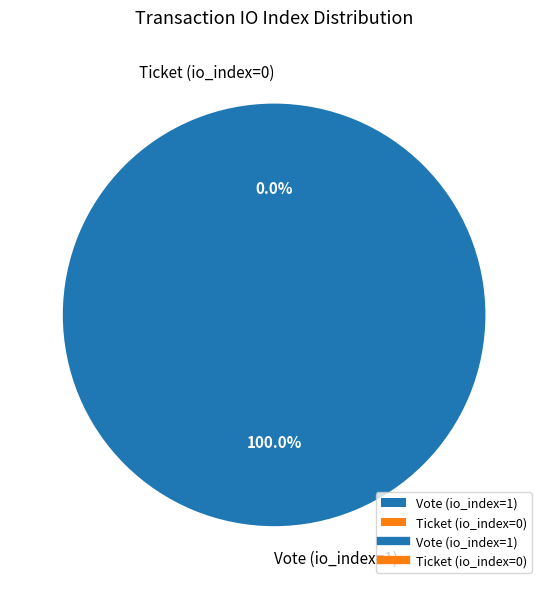

Is it true that Ticket (io_index=0) is 1% of the pie?

False